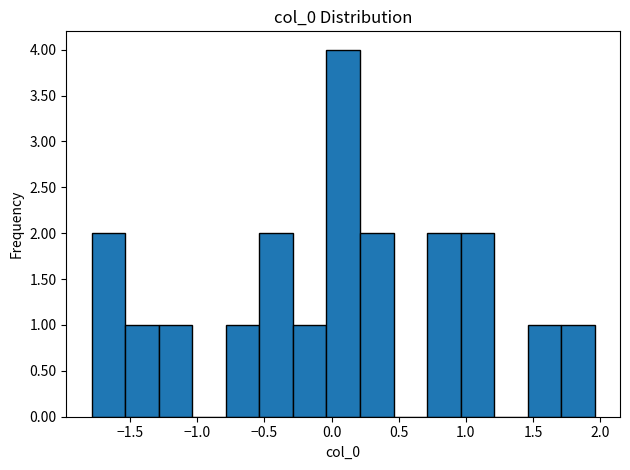

Reading left to right, transcribe this chart: for each bar, give the range it covers on the x-axis and its height. Neither the bar edges nor the heights are printed on the chart, so give them approximately, as read against the axes.

-1.80 to -1.55: 2
-1.55 to -1.30: 1
-1.30 to -1.05: 1
-1.05 to -0.80: 0
-0.80 to -0.55: 1
-0.55 to -0.30: 2
-0.30 to -0.05: 1
-0.05 to 0.20: 4
0.20 to 0.45: 2
0.45 to 0.70: 0
0.70 to 0.95: 2
0.95 to 1.20: 2
1.20 to 1.45: 0
1.45 to 1.70: 1
1.70 to 1.95: 1